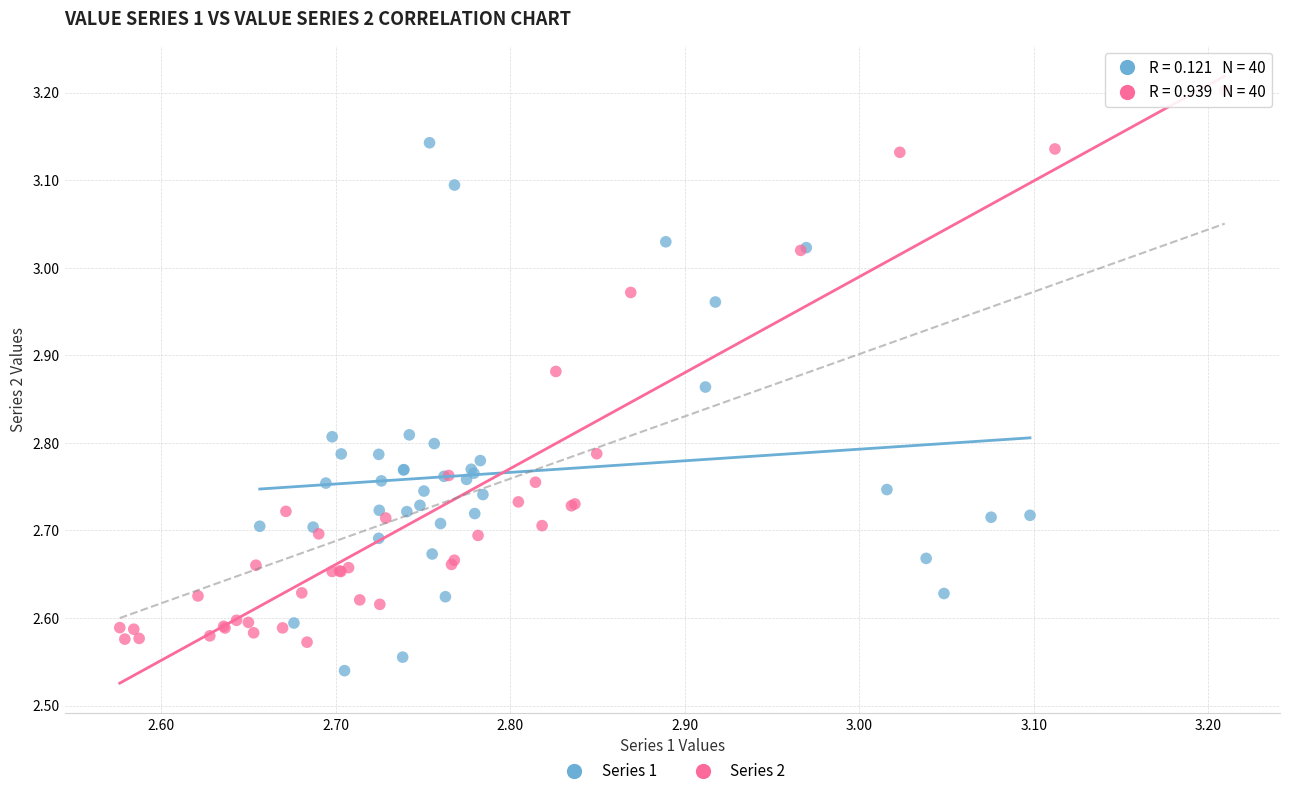

Which series has the largest Y range (max minus min)?

Series 2